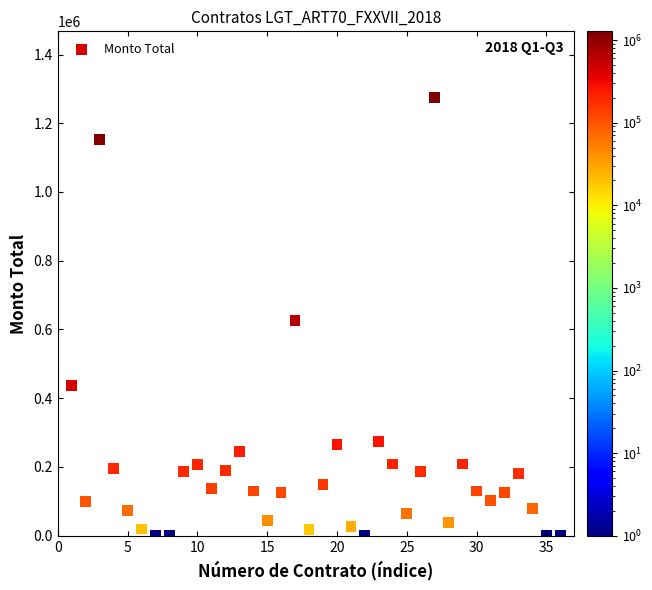

What is the range of X values (max minus min)?

35.0